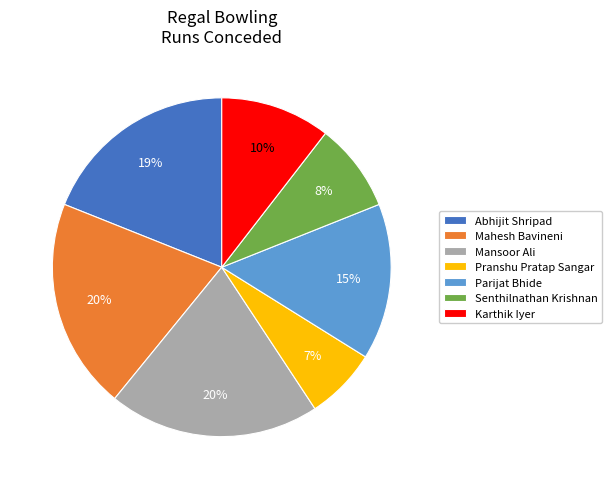

To the nearest percent, what is the difference between the largest and smallest slice percentages?

13%